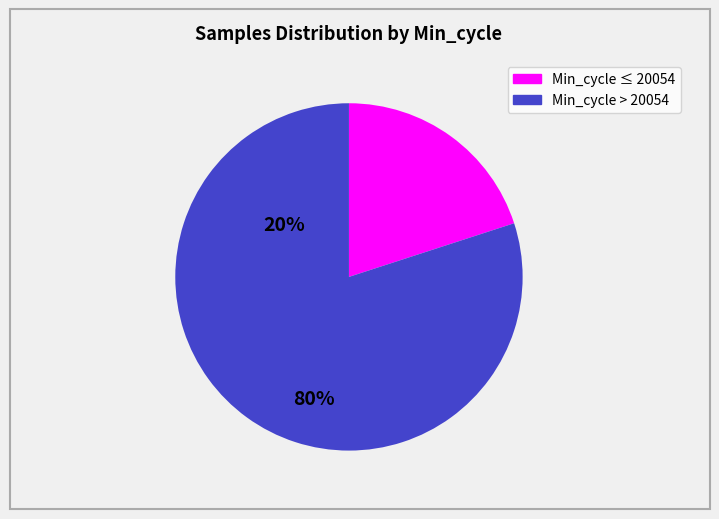

Is there a majority slice in this chart?

Yes